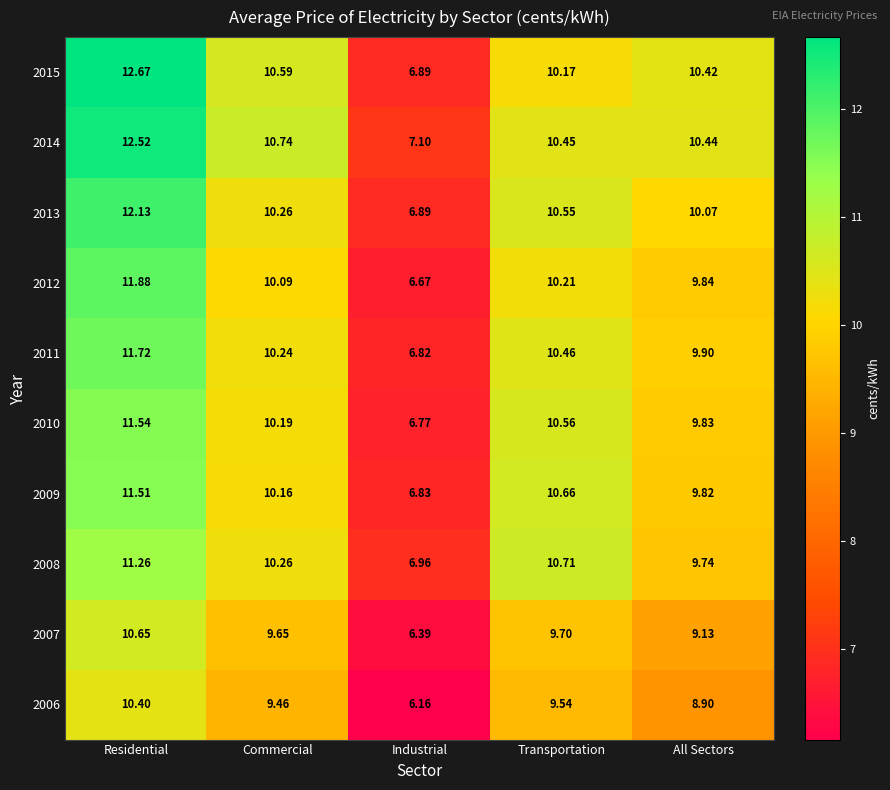

List the labels in order of 2008 value, smallest first.

Industrial, All Sectors, Commercial, Transportation, Residential